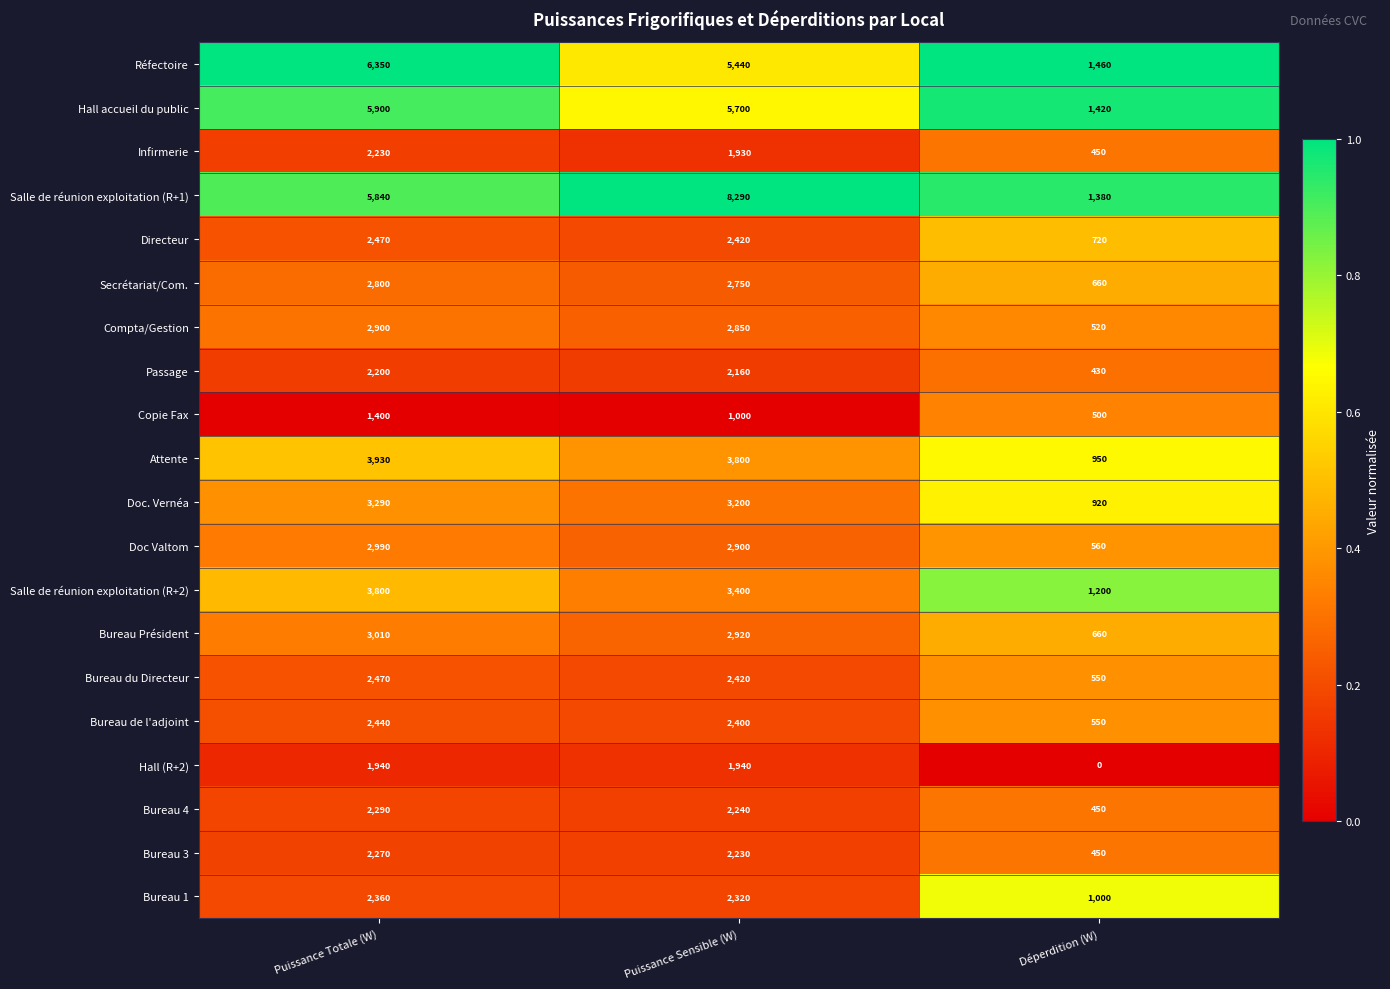

What is the difference between the maximum and second lowest values in the Bureau du Directeur series?

50